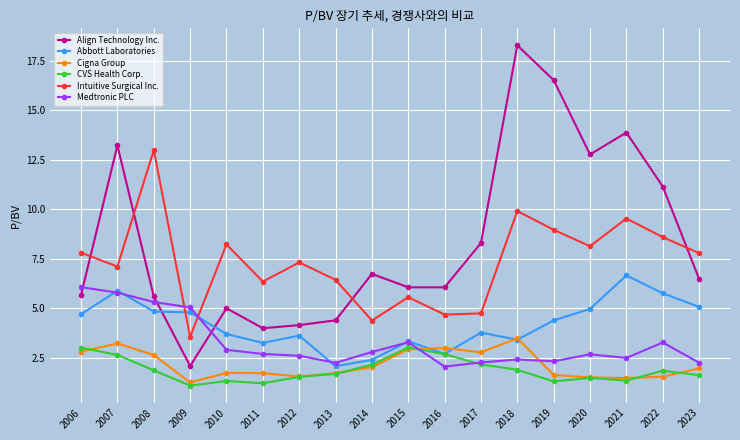

True or false: Cigna Group has a value of 3.0 at 2014.

False